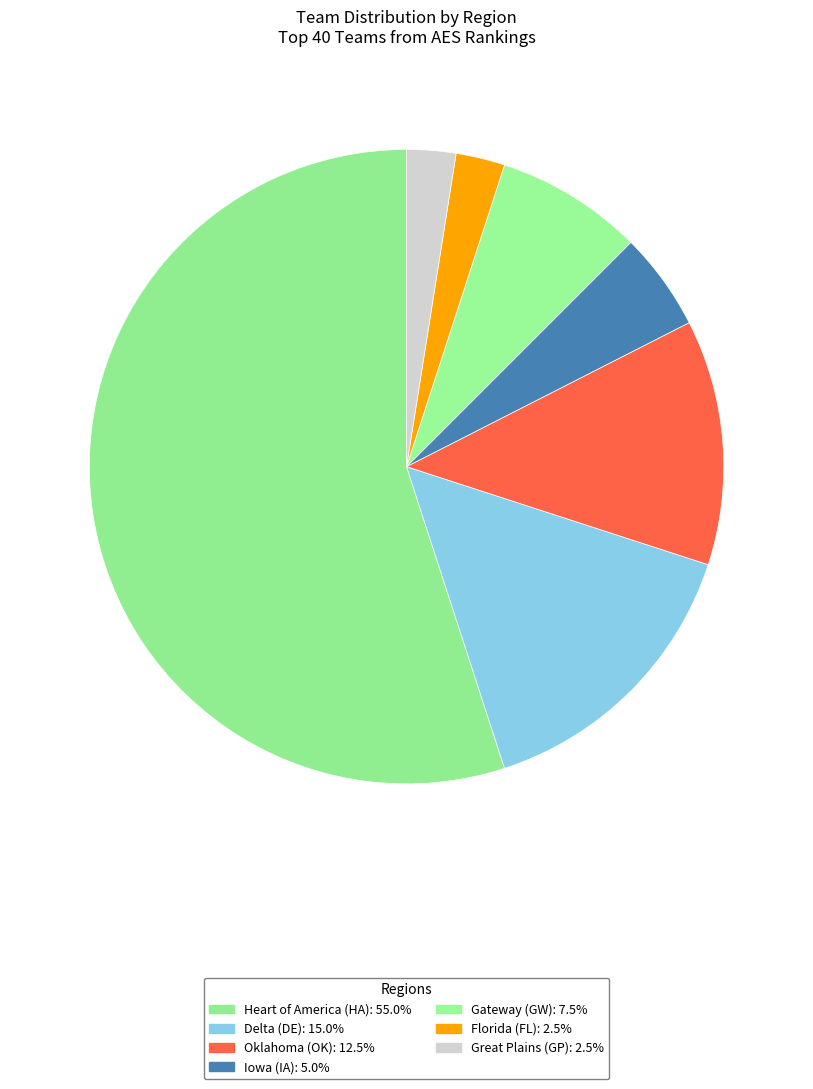

Which has a higher value, Gateway (GW) or Great Plains (GP)?

Gateway (GW)